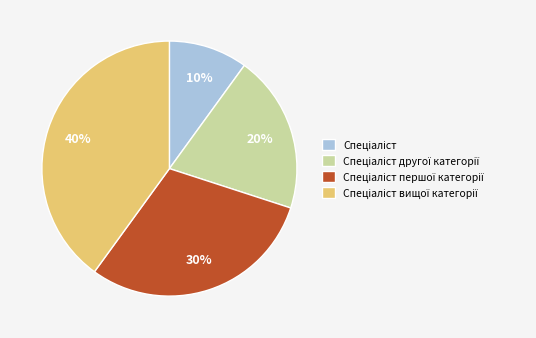

To the nearest percent, what is the average slice percentage?

25%